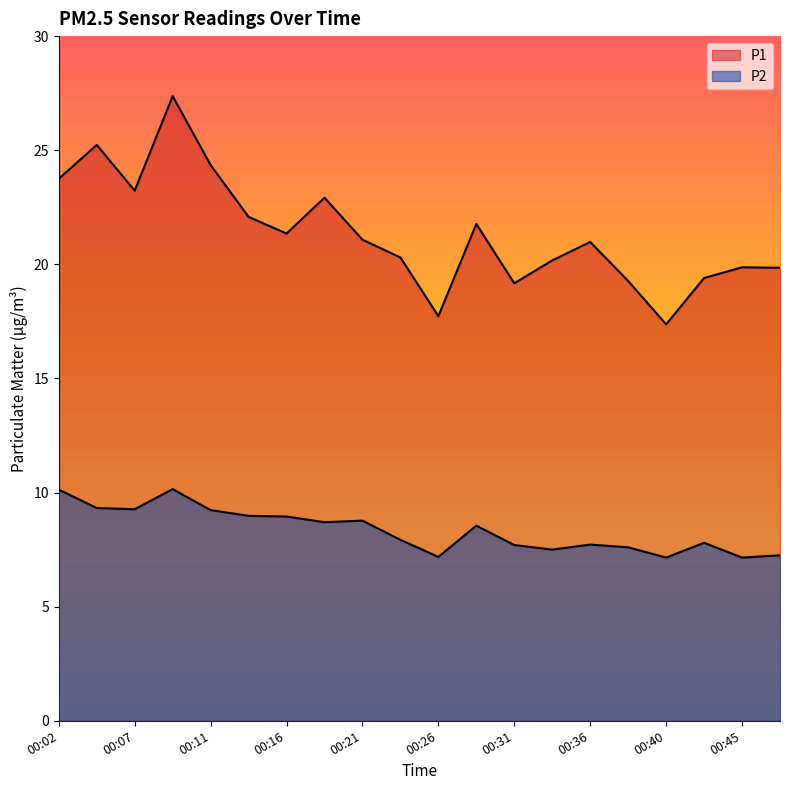

Between 00:02 and 00:45, which series saw the biggest shift?

P1